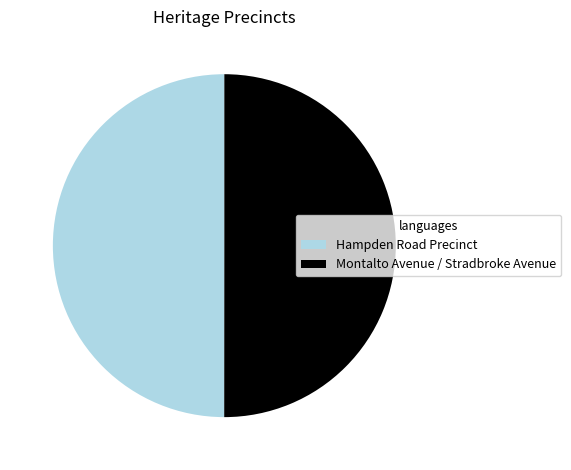

True or false: Hampden Road Precinct accounts for 64% of the total.

False